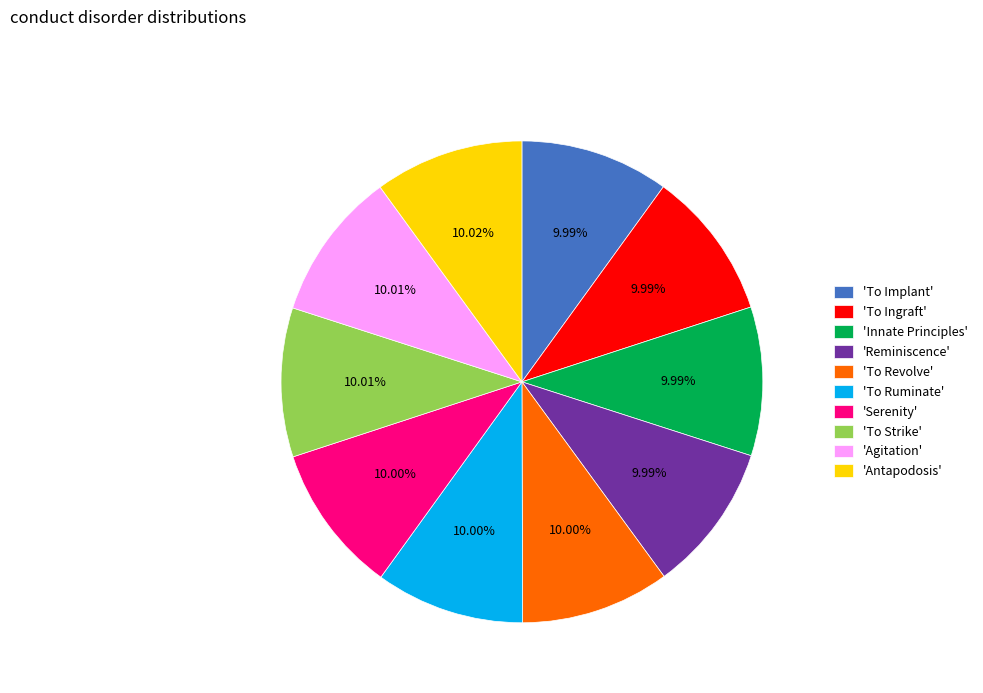

What is the ratio of the value at 'To Ingraft' to the value at 'To Revolve'?

1.0